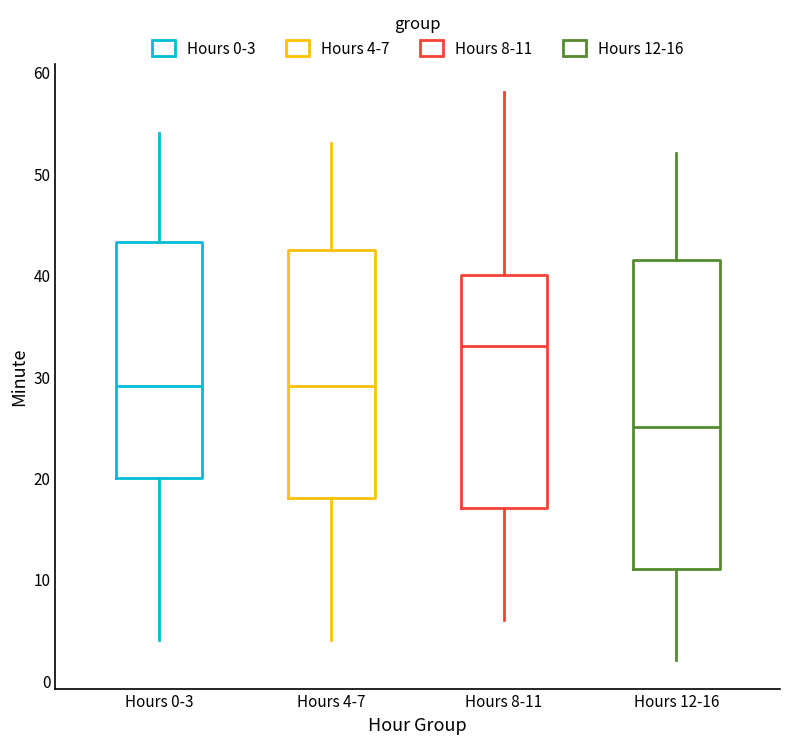

Reading left to right, transcribe this box plot: for each box, give where its median line is, the range the box spans, and where its two whiskers end, as read against the y-axis. The values are not printed on the chart, so give them approximately, as read against the axis.

Hours 0-3: median 29, box 20 to 43, whiskers 4 to 54
Hours 4-7: median 29, box 18 to 43, whiskers 4 to 53
Hours 8-11: median 33, box 17 to 40, whiskers 6 to 58
Hours 12-16: median 25, box 11 to 42, whiskers 2 to 52